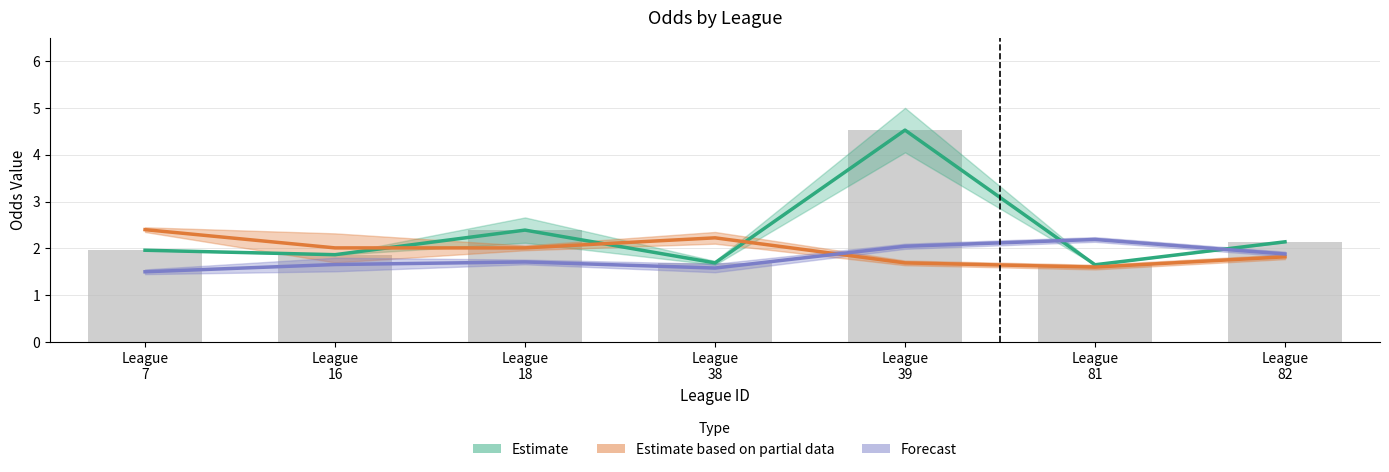

What is the change in value from League
81 to League
82?

+0.5